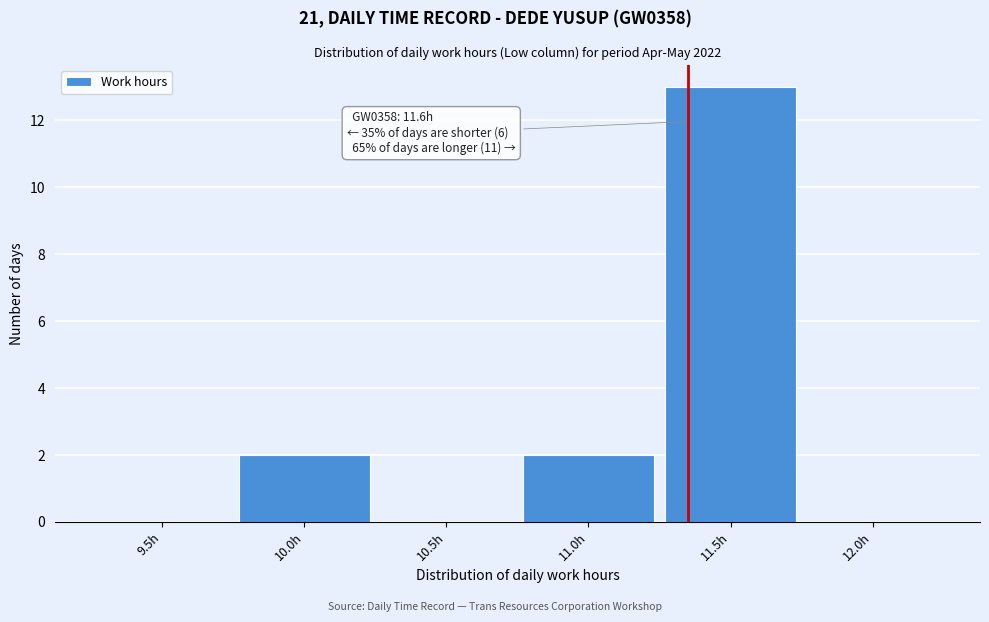

Reading left to right, transcribe all the data shown in this chart.

9.5h=0	10.0h=2	10.5h=0	11.0h=2	11.5h=13	12.0h=0